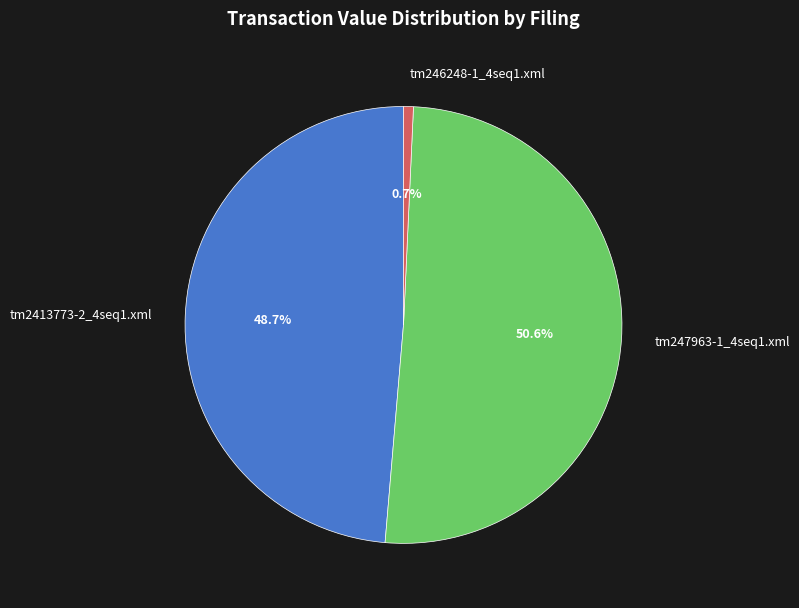

The tm2413773-2_4seq1.xml slice represents 49% of the pie. True or false?

True